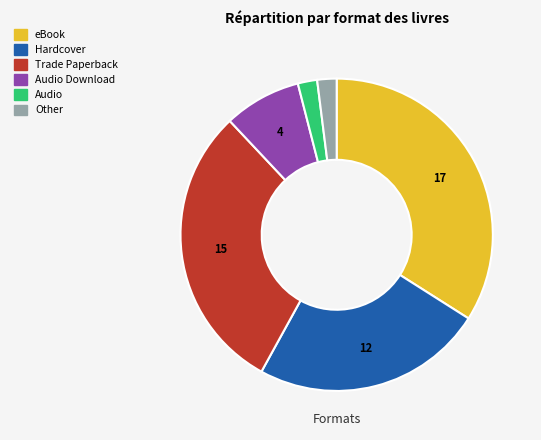

Does any single category account for the majority?

No